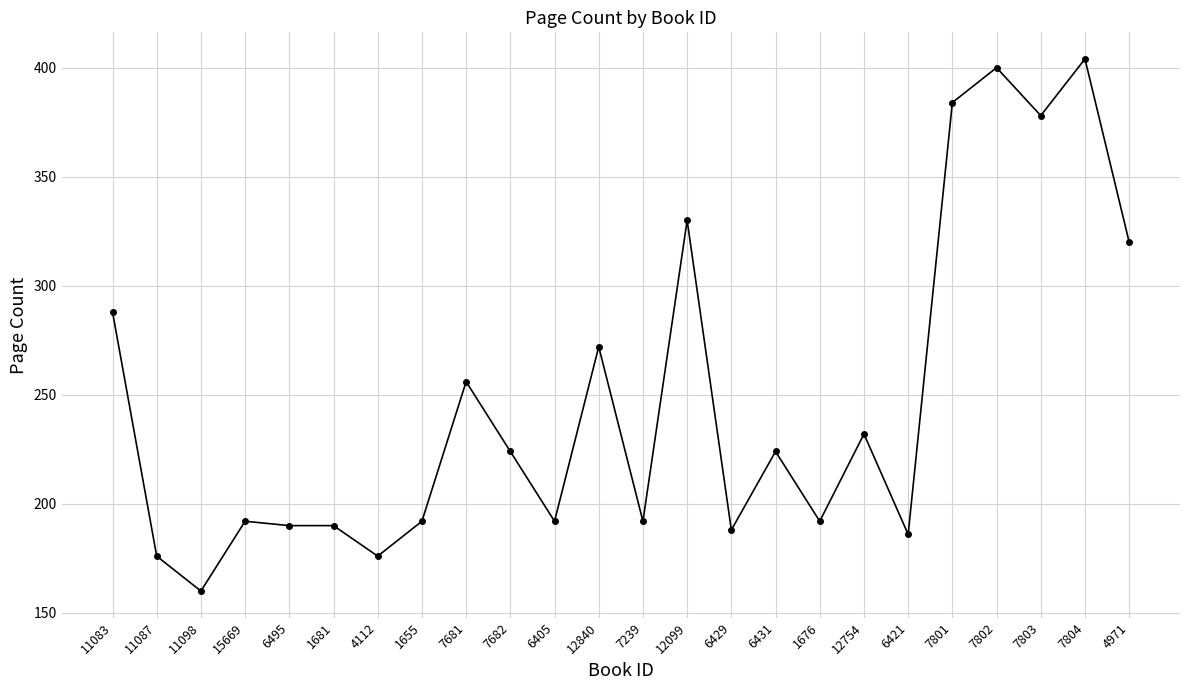

Read the value at 4971, to the nearest 10.

320